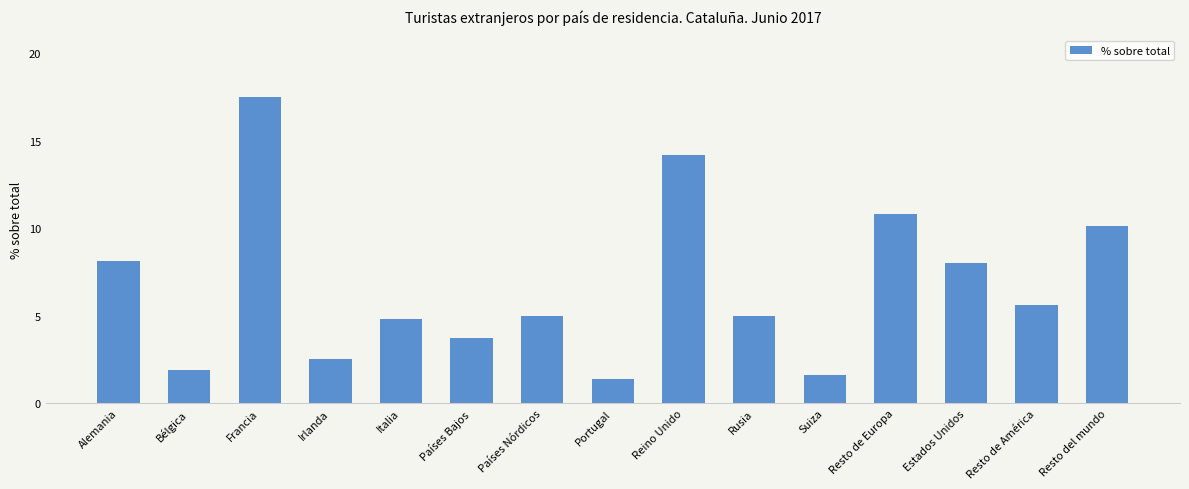

What is the difference between the second highest and second lowest values?

12.6